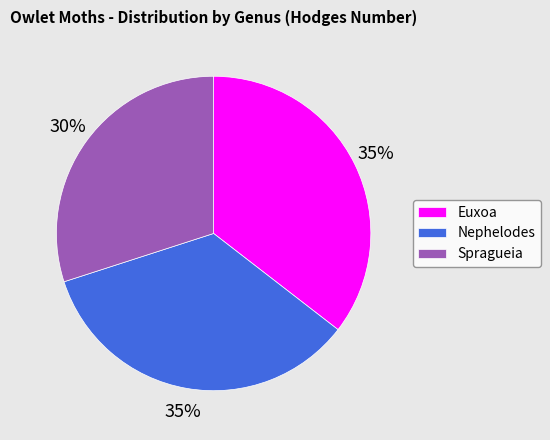

What percentage is the Euxoa slice, to the nearest percent?

35%